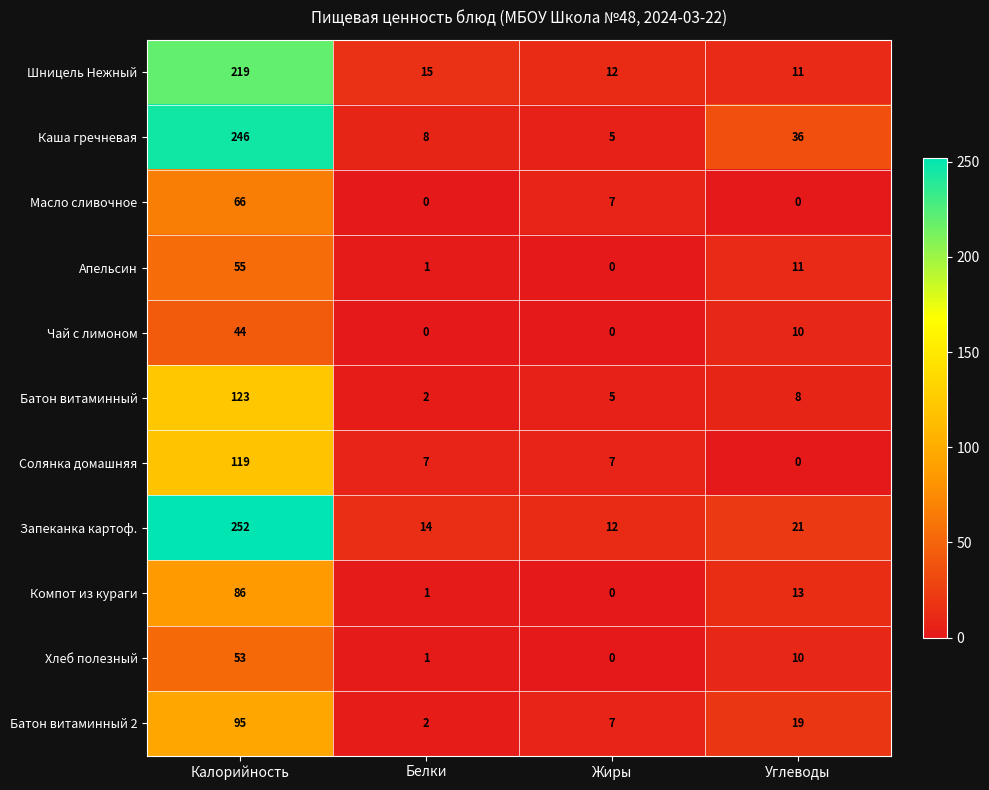

The value of Солянка домашняя at Углеводы is 39. True or false?

False